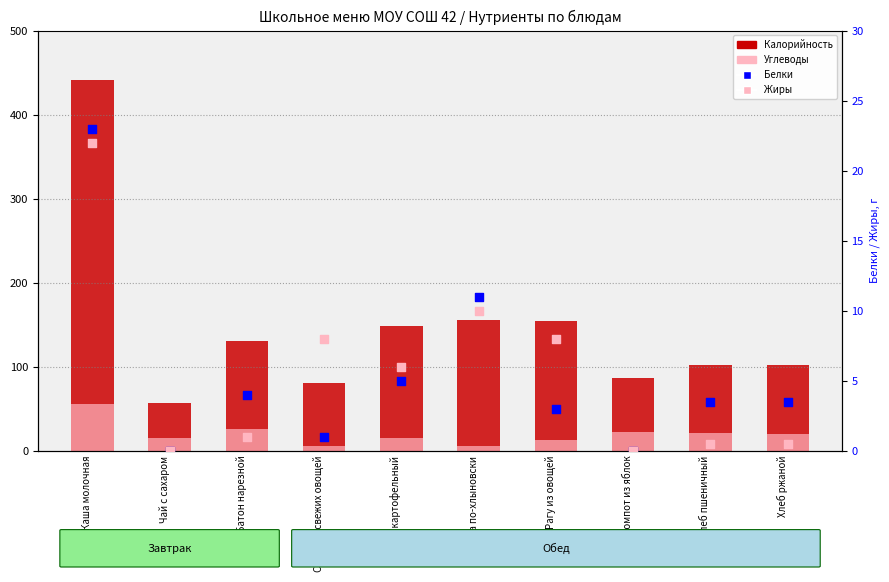

Which series contains the highest Y value?

Калорийность